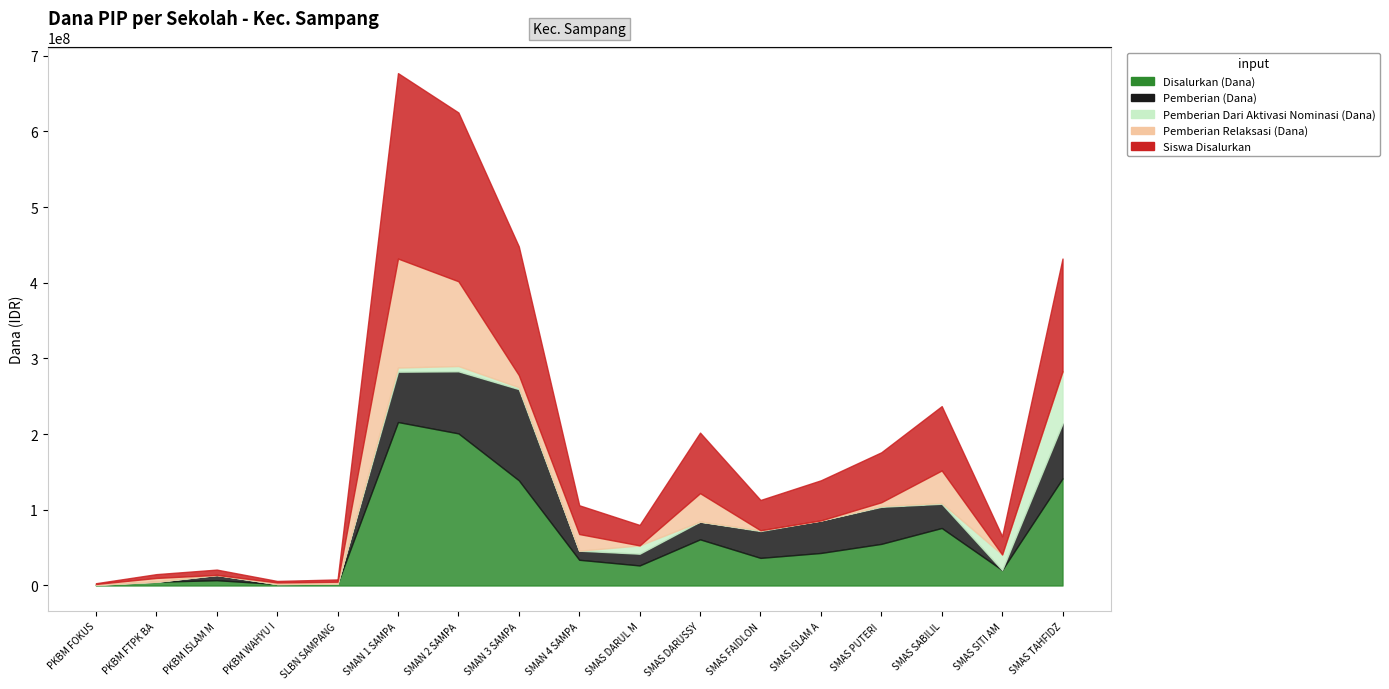

At which label is Pemberian (Dana) closest to 60250000?

SMAN 1 SAMPANG